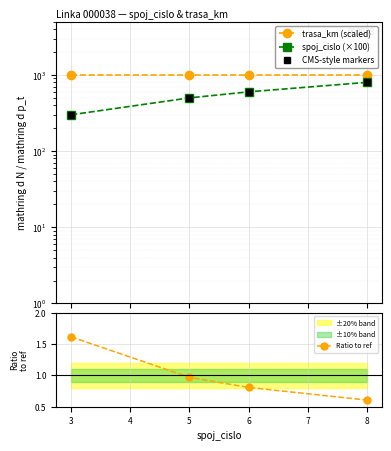

The Ratio to ref series shows 1.0 at 3. True or false?

False